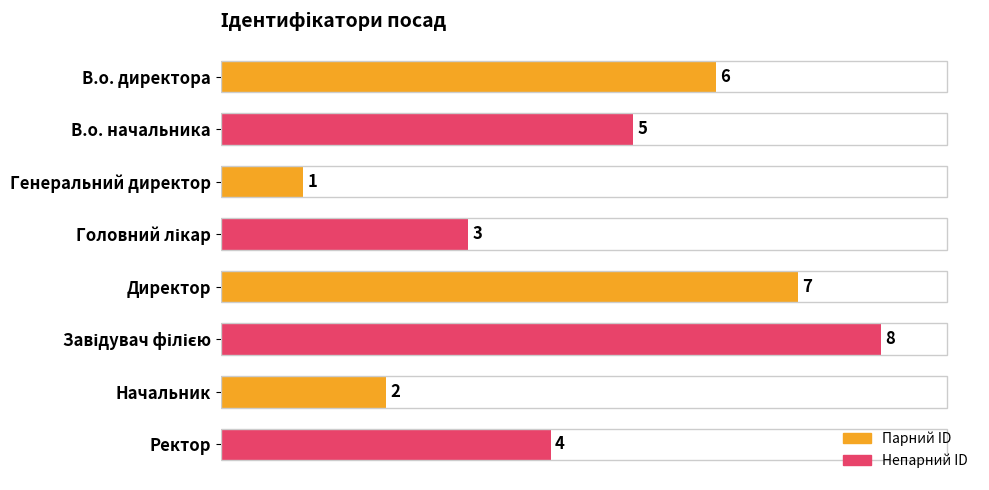

What is the difference between the maximum and second lowest values?

6